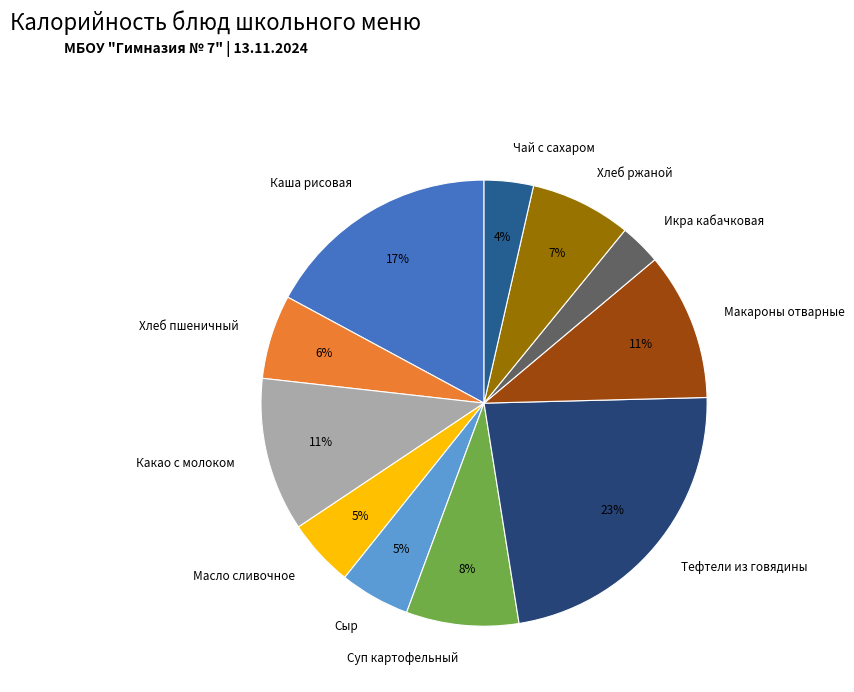

To the nearest percent, what percentage of the pie is Суп картофельный?

8%